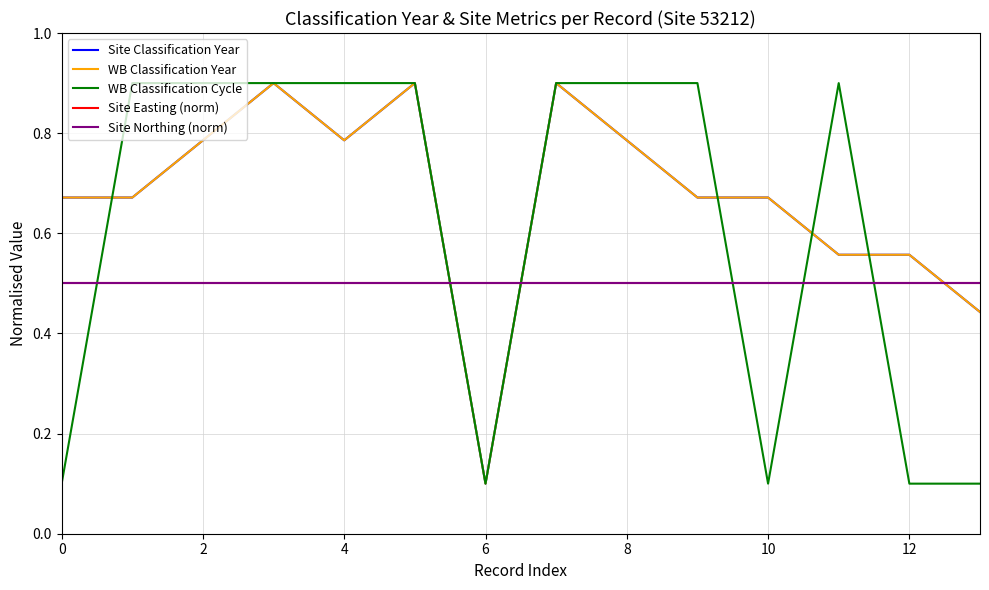

Does the chart have visible grid lines?

Yes